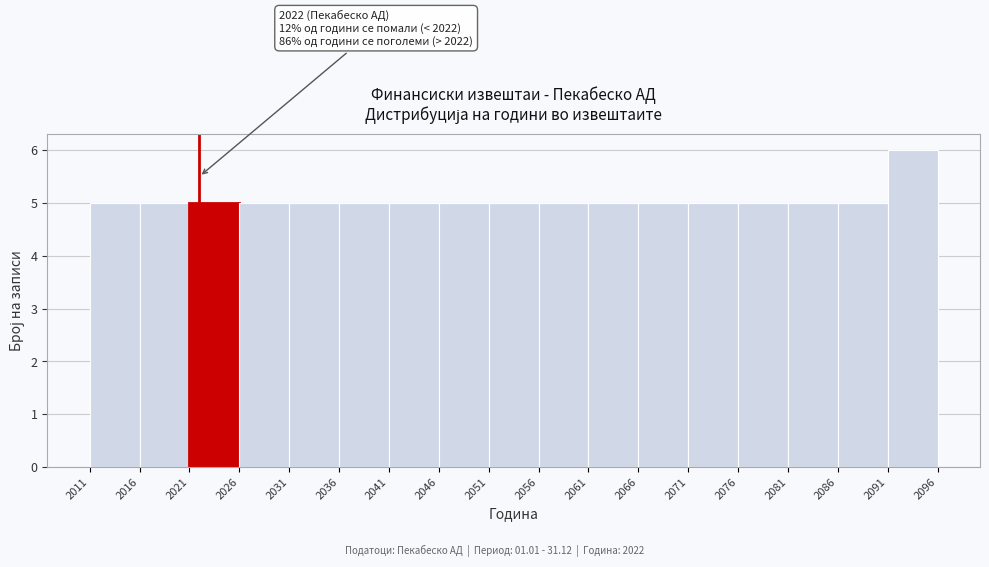

Over which range of the x-axis is the bar tallest?

2091 to 2096